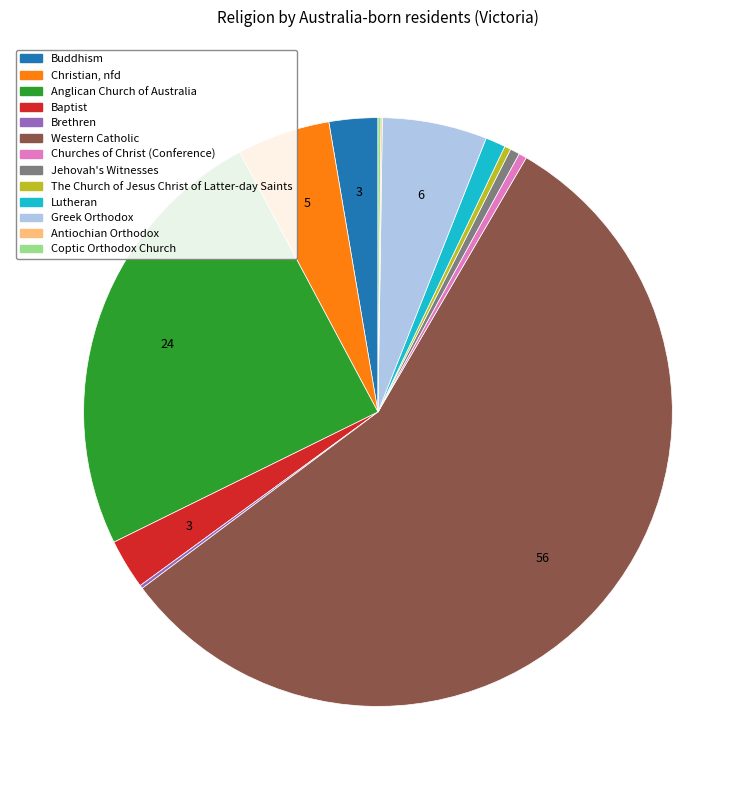

Between Greek Orthodox and Western Catholic, which is larger?

Western Catholic